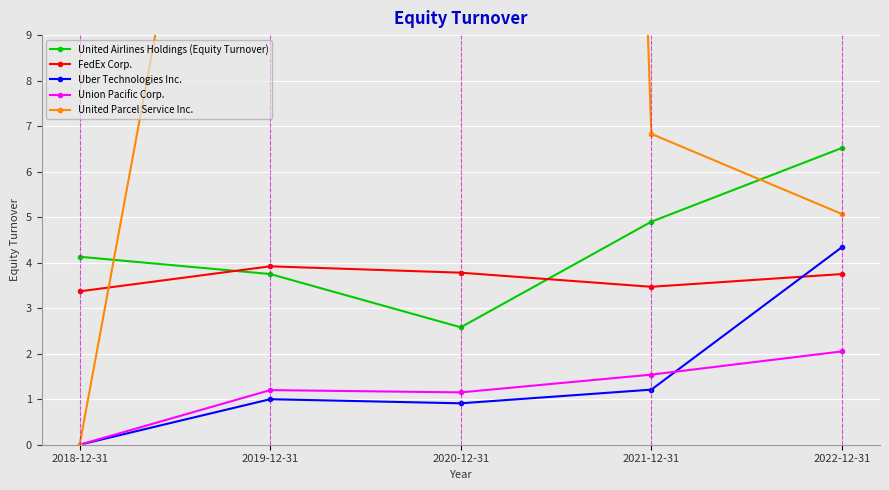

The value of Uber Technologies Inc. at 2018-12-31 is 0.0. True or false?

True